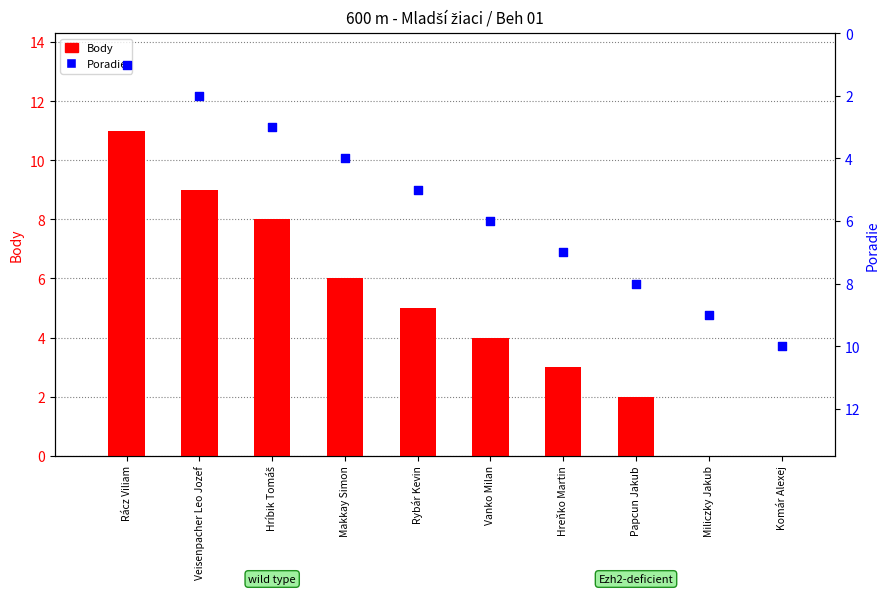

Which series has the widest spread of Y values?

Body